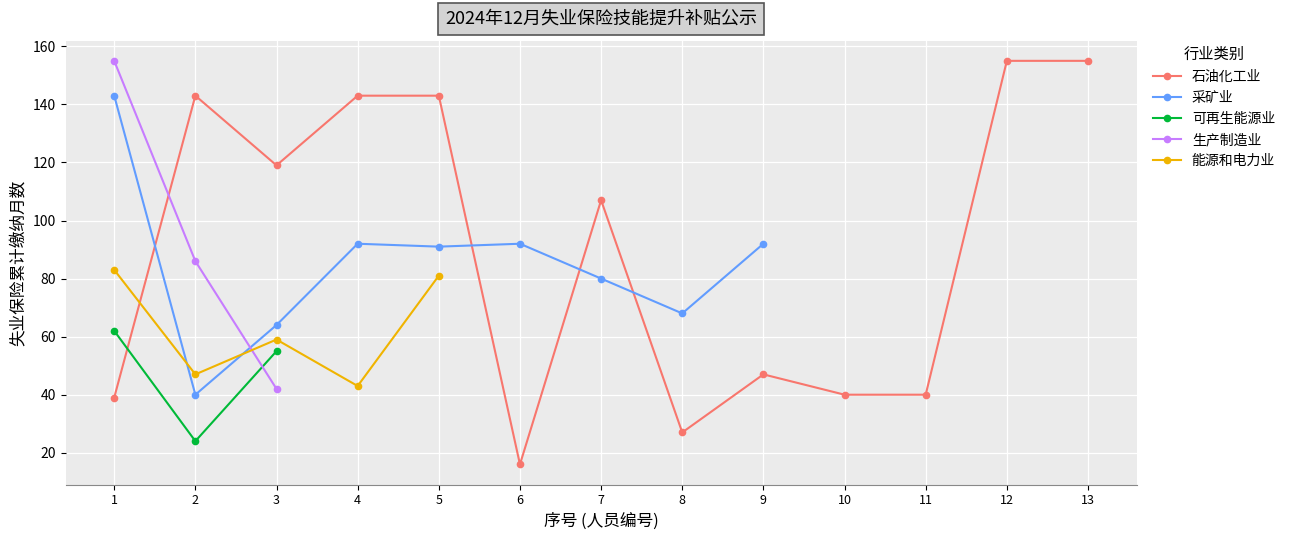

What is the value of the 可再生能源业 point at the 3rd from the left?

55